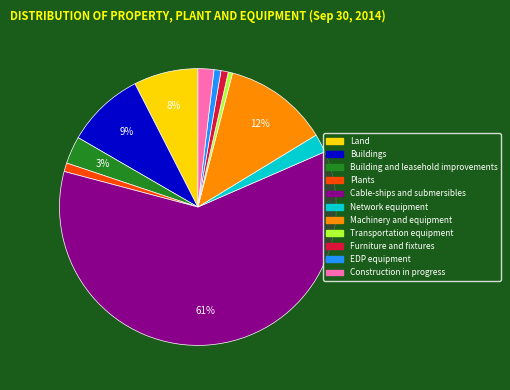

Approximately how many times larger is the value at EDP equipment compared to Buildings?

0.1